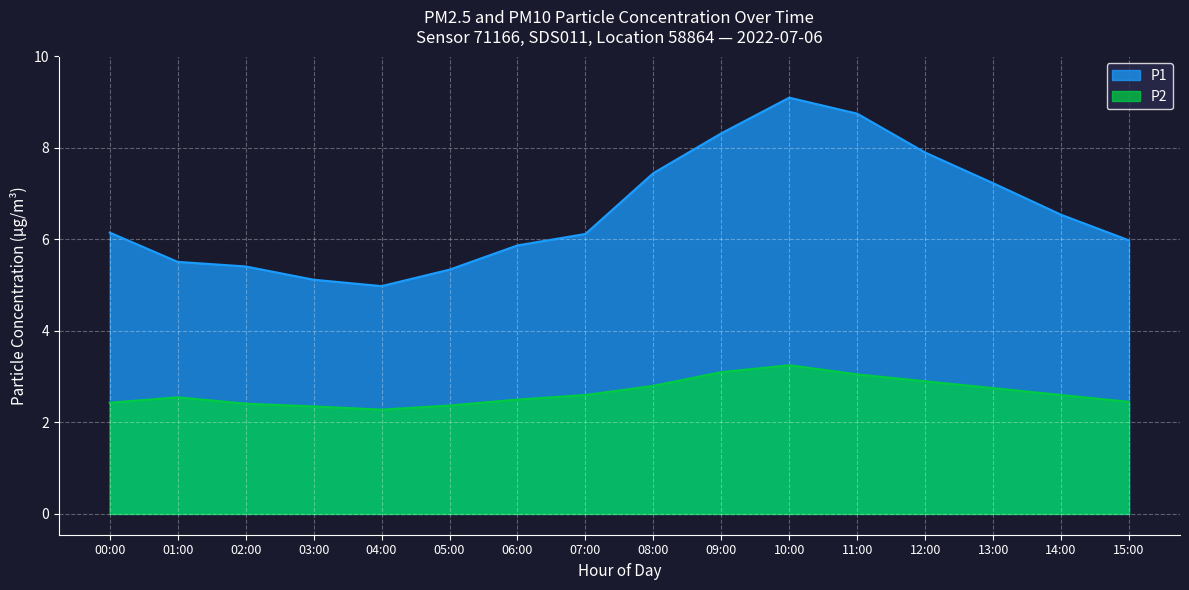

Where is the first local maximum for P1?

10:00